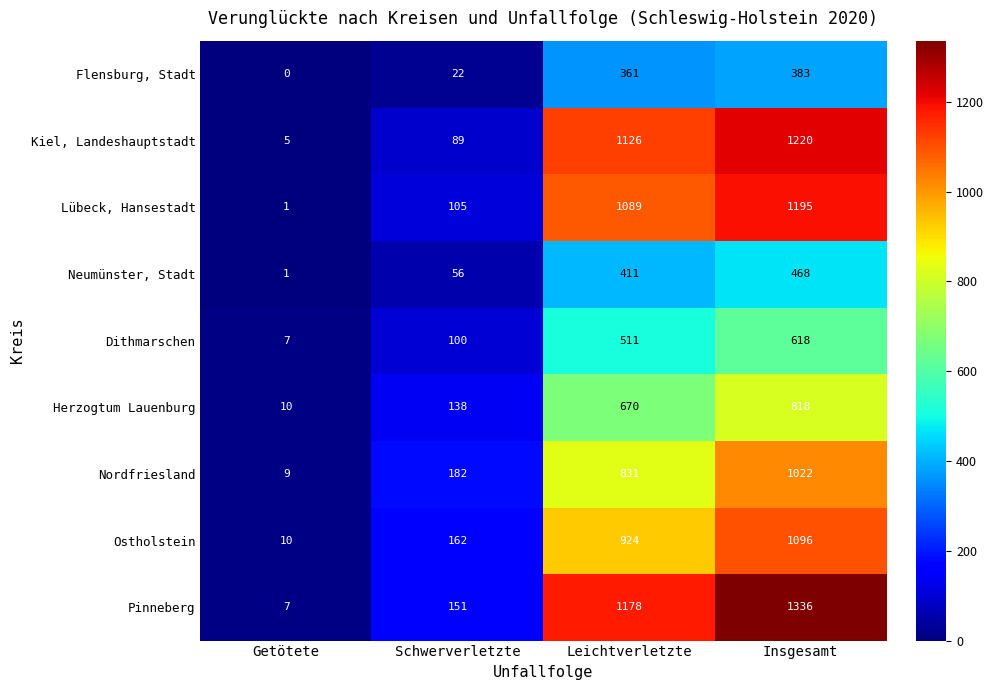

How many positive values does the Flensburg, Stadt series have?

3